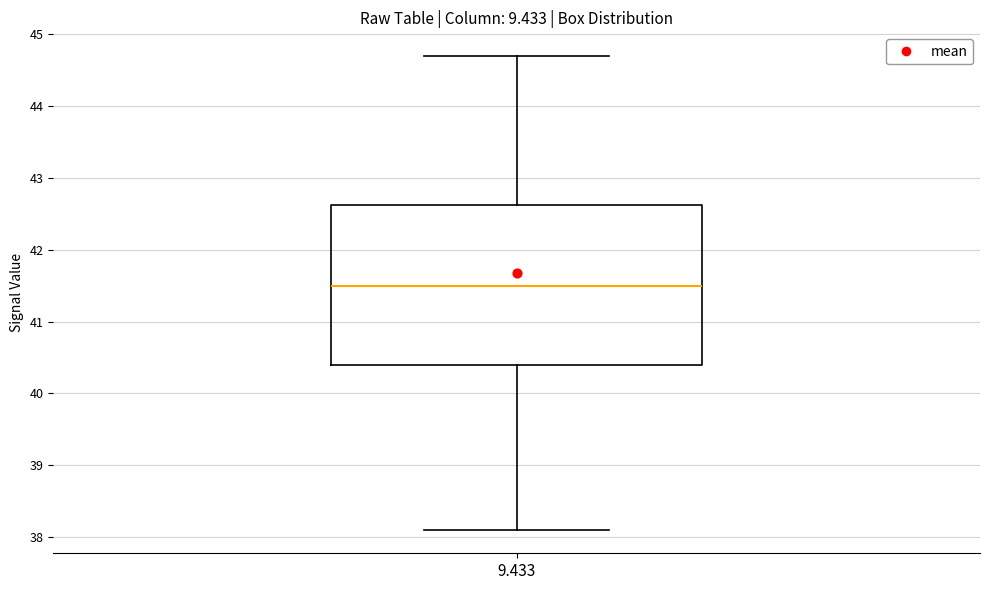

Read this box plot against the y-axis: the position of the median line, the range covered by the box, and the ends of both whiskers. The values are not printed on the chart, so give them approximately, as read against the axis.

median 41.5, box 40.4 to 42.6, whiskers 38.1 to 44.7